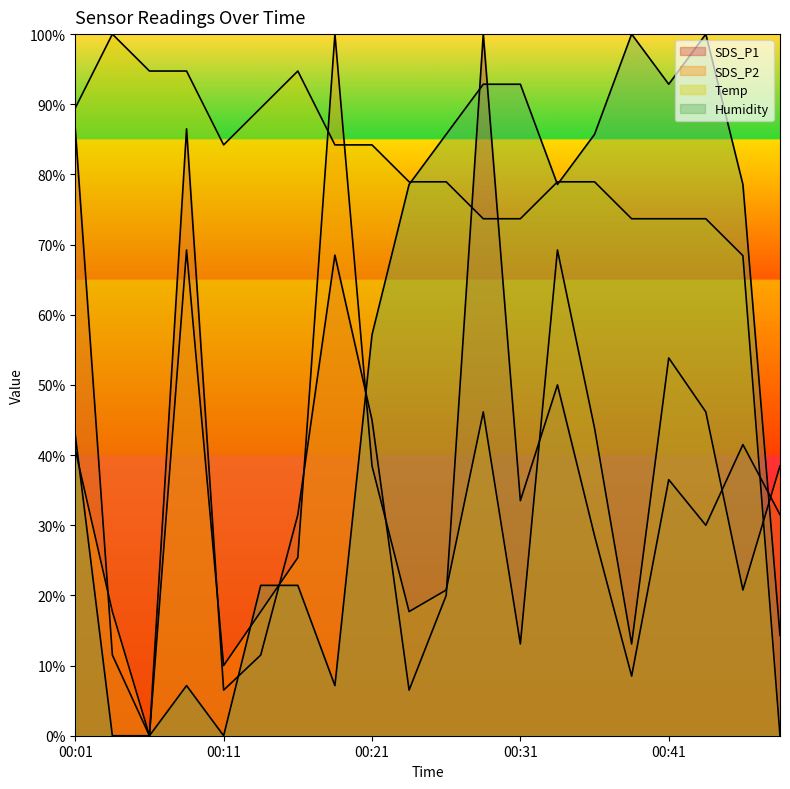

What is the value of the Temp point at the 1st from the left?

89.5